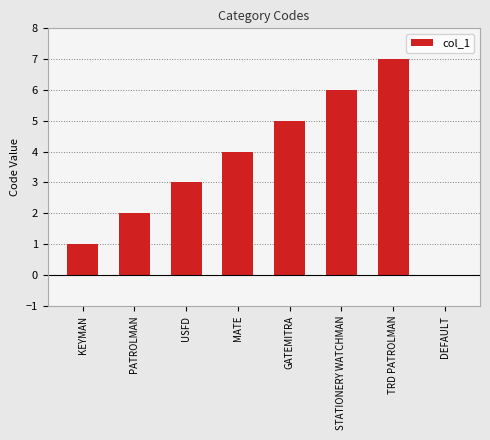

What is the change in value from PATROLMAN to MATE?

+2